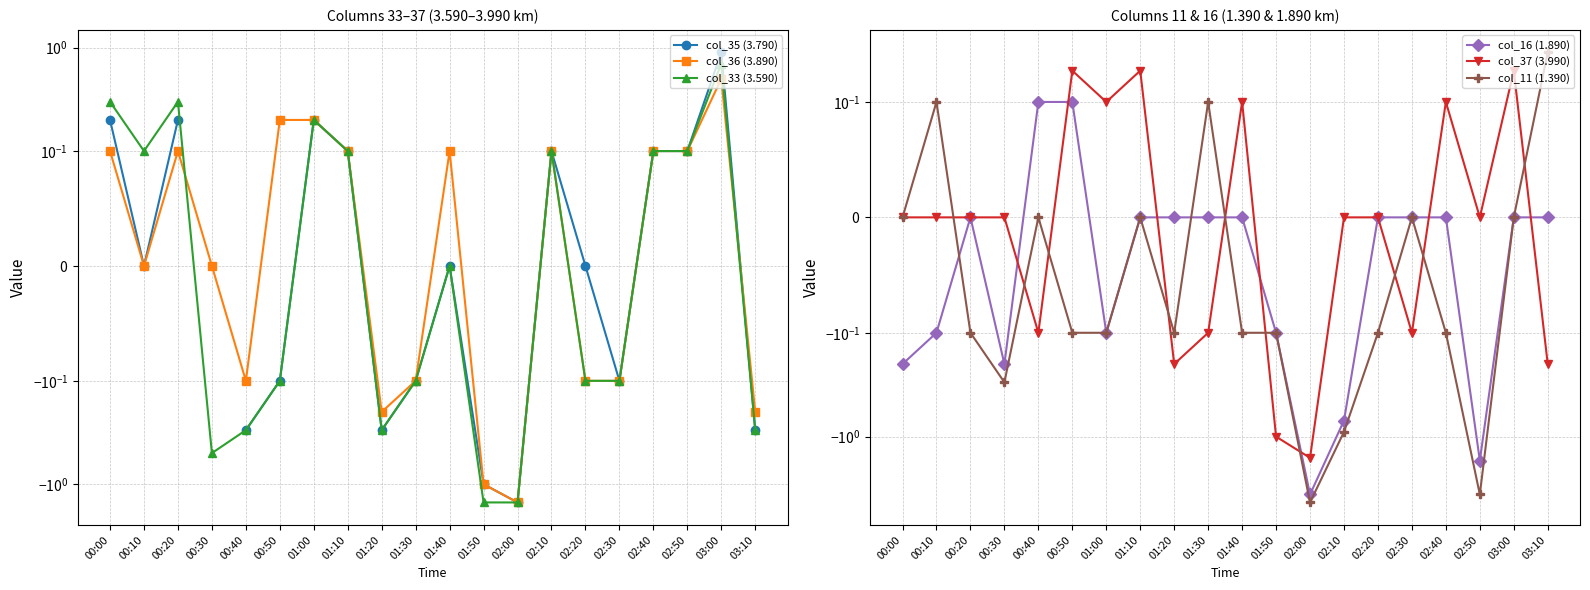

Is it true that col_16 (1.890) equals -2.4 at 02:20?

False